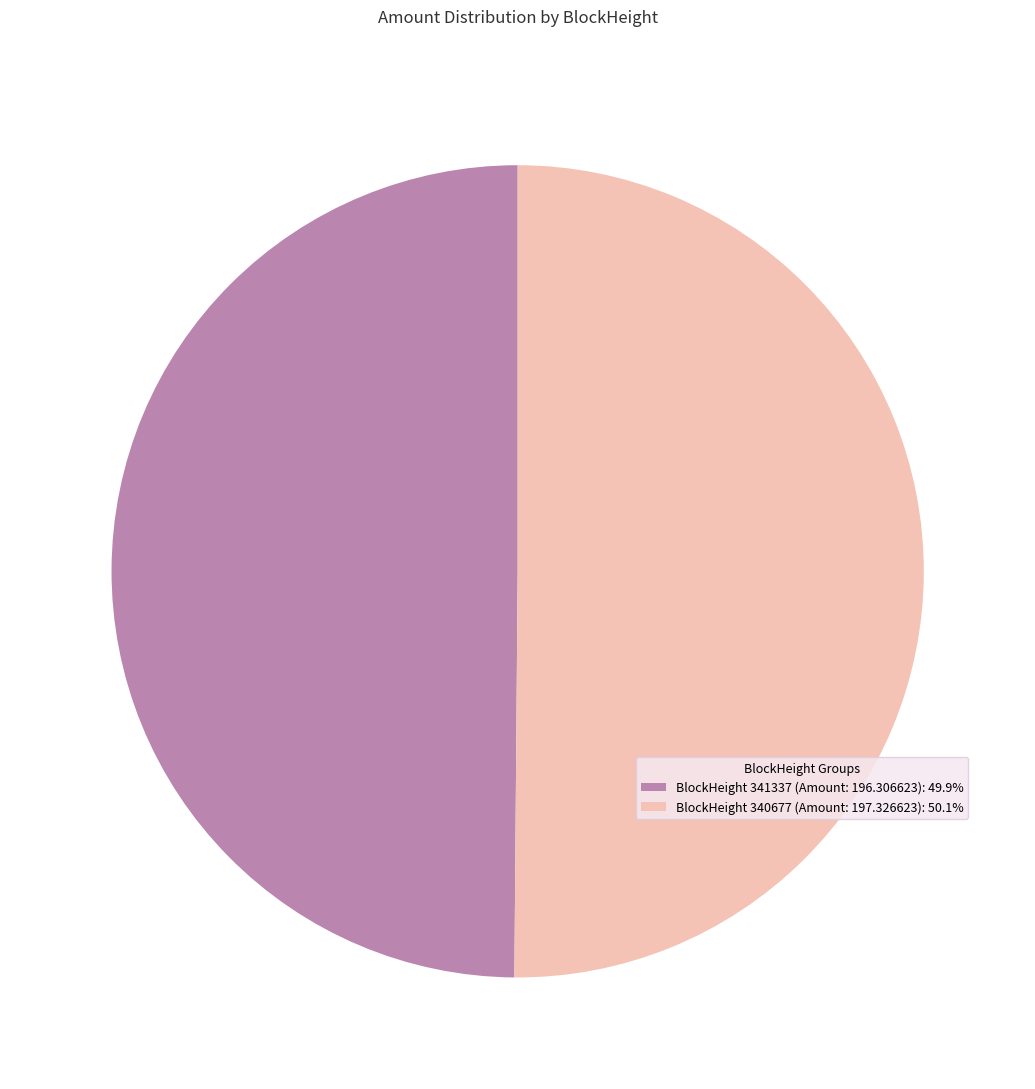

Approximately how many times larger is the value at BlockHeight 341337 (Amount: 196.306623): 49.9% compared to BlockHeight 340677 (Amount: 197.326623): 50.1%?

1.0